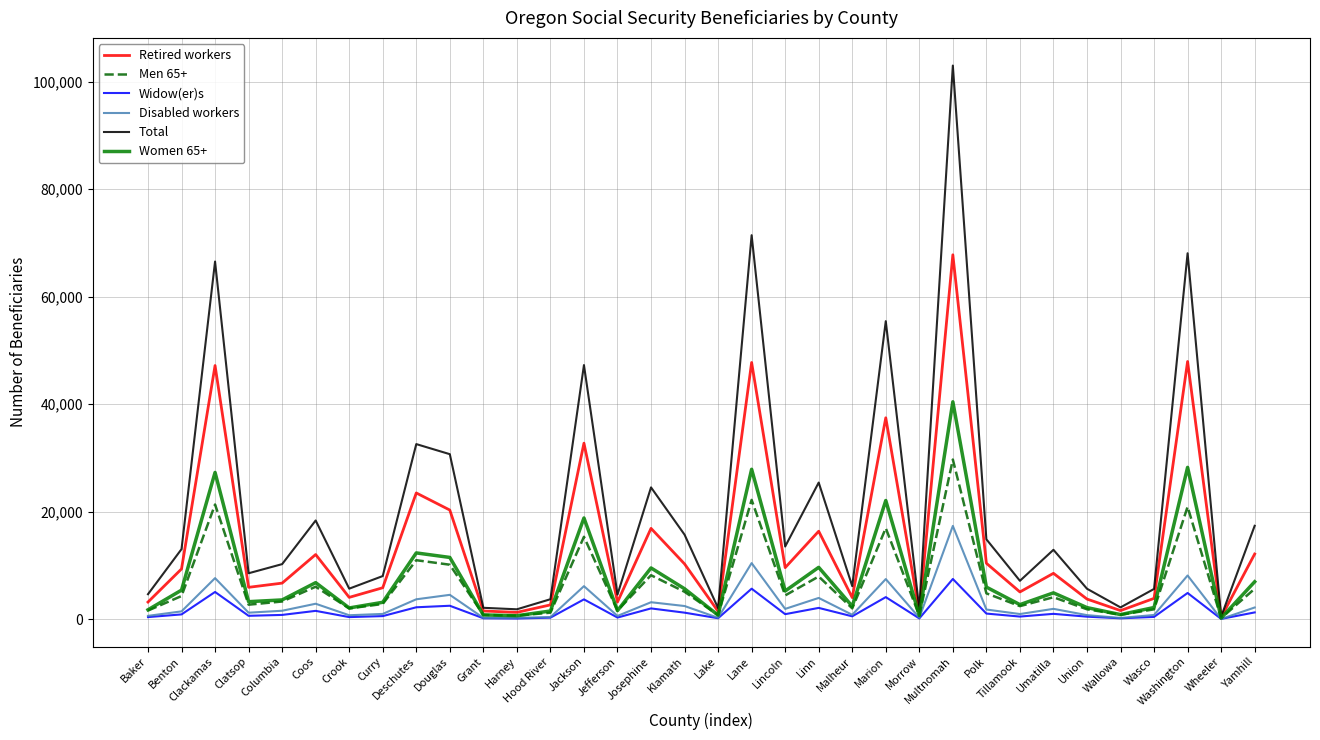

The Total series shows 8412 at Lincoln. True or false?

False